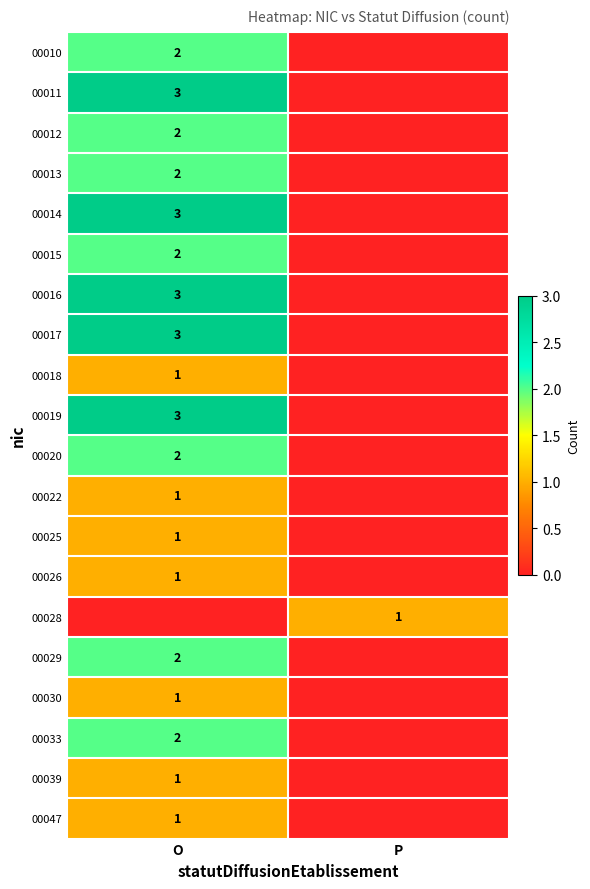

True or false: 00013 has a value of 2 at O.

True